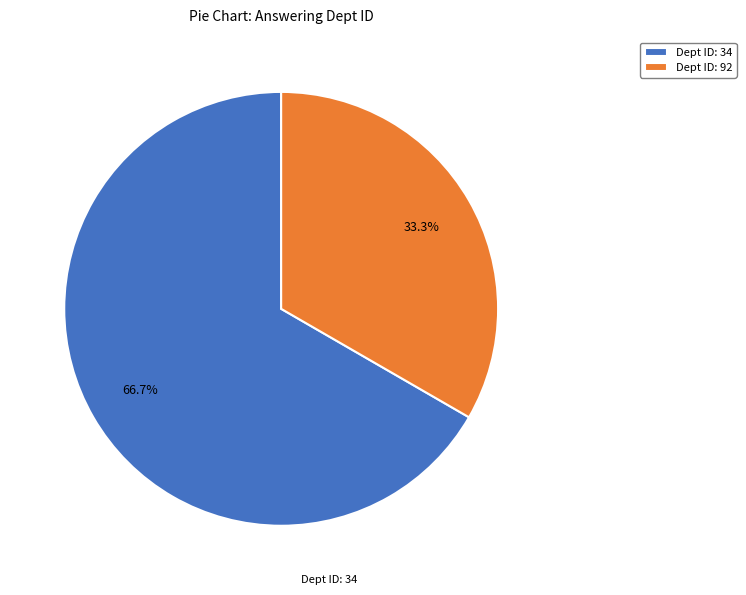

Rank the categories by value from highest to lowest.

Dept ID: 34, Dept ID: 92